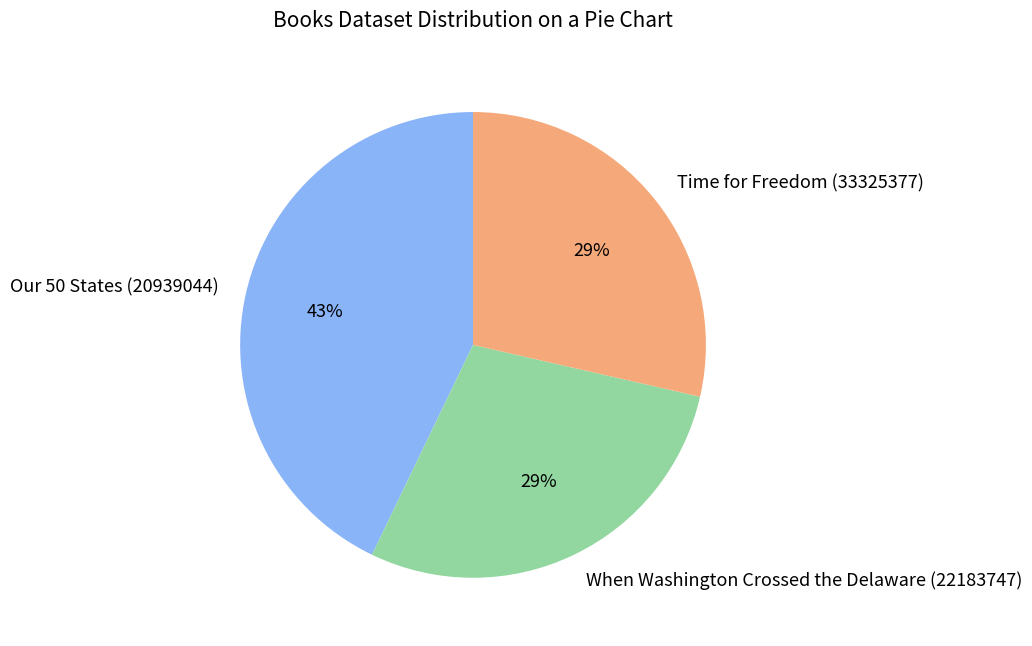

Approximately how many times larger is the value at Time for Freedom (33325377) compared to When Washington Crossed the Delaware (22183747)?

1.0